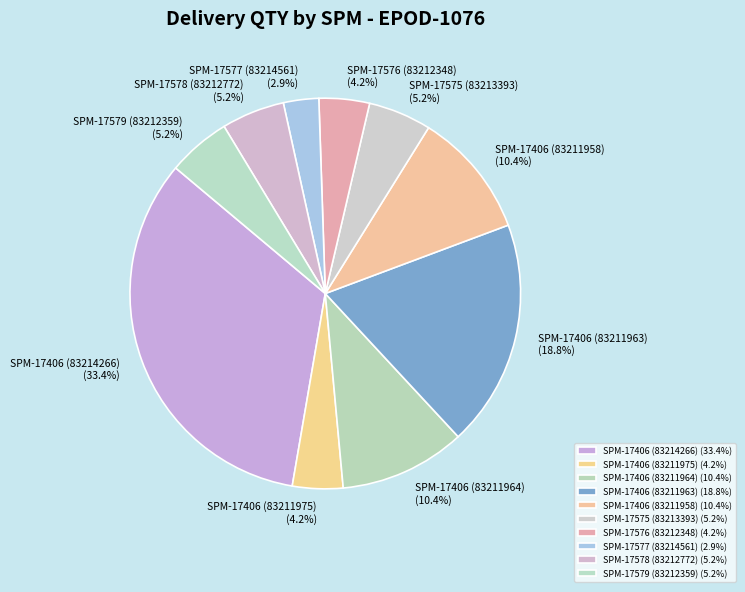

How much of the chart is everything except SPM-17406 (83211975) (4.2%)?

95.8%